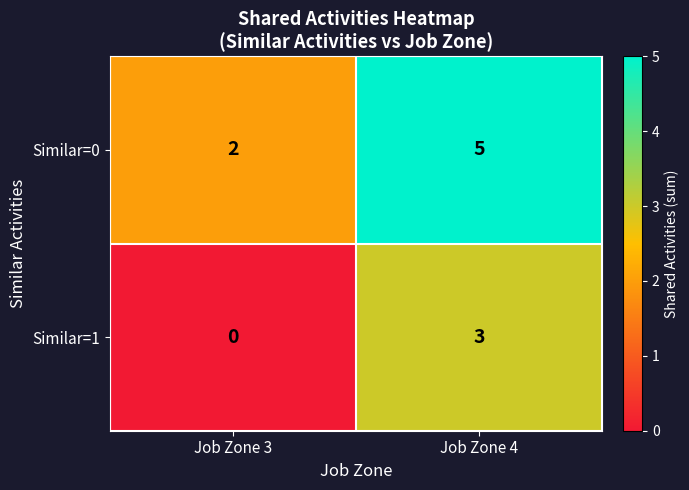

At which category is the sum across all series the highest?

Job Zone 4